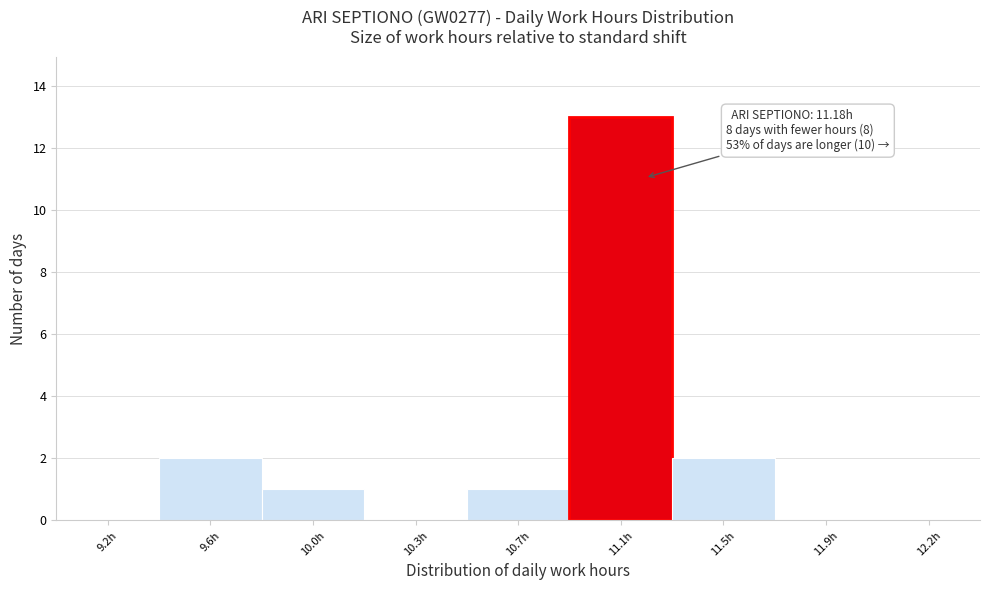

Reading left to right, list all the values displayed in this chart.

9.2h=0	9.6h=2	10.0h=1	10.3h=0	10.7h=1	11.1h=13	11.5h=2	11.9h=0	12.2h=0